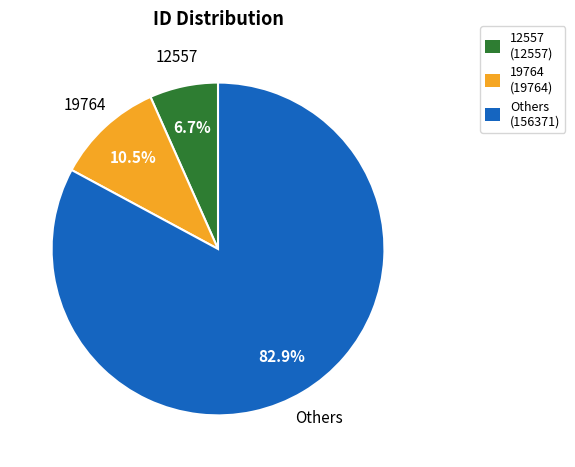

Which slice is the smallest?

12557 (12557)